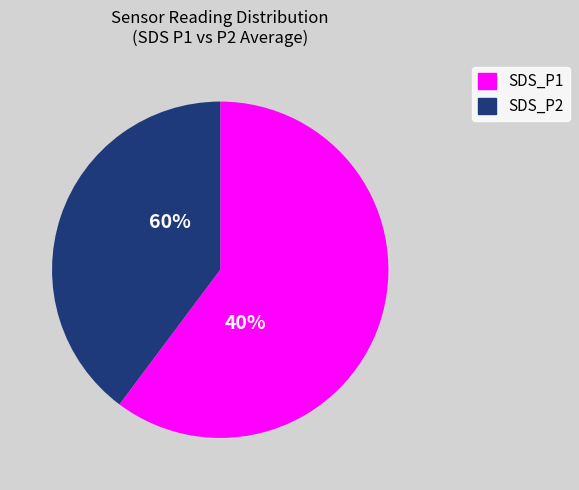

How many slices are in this pie chart?

2